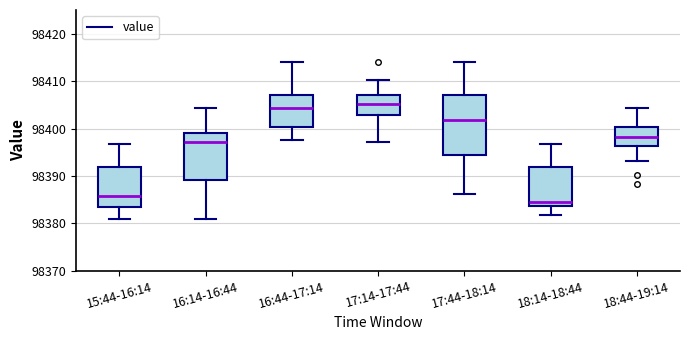

Reading left to right, read every box against the y-axis: the position of its median line, the range the box covers, and the ends of its whiskers. The values are not printed on the chart, so give them approximately, as read against the axis.

15:44-16:14: median 98386, box 98383 to 98392, whiskers 98381 to 98397
16:14-16:44: median 98397, box 98389 to 98399, whiskers 98381 to 98404
16:44-17:14: median 98404, box 98400 to 98407, whiskers 98398 to 98414
17:14-17:44: median 98405, box 98403 to 98407, whiskers 98397 to 98410
17:44-18:14: median 98402, box 98394 to 98407, whiskers 98386 to 98414
18:14-18:44: median 98385, box 98384 to 98392, whiskers 98382 to 98397
18:44-19:14: median 98398, box 98396 to 98400, whiskers 98393 to 98404